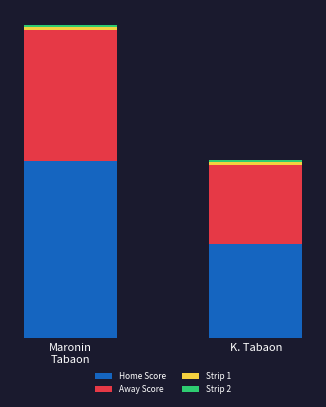

Are the bars horizontal?

No